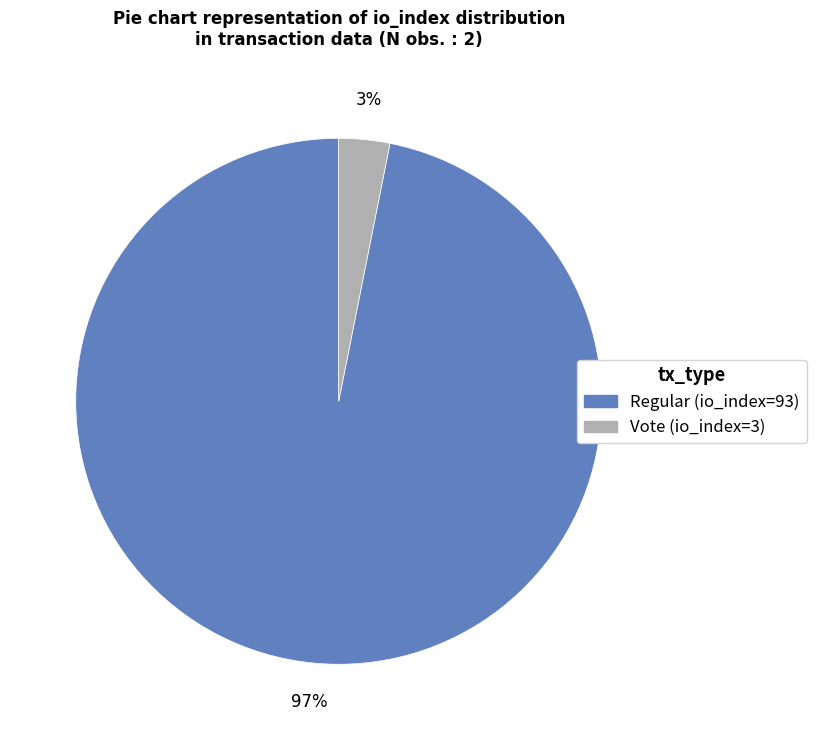

To the nearest percent, what portion does Vote (io_index=3) represent?

3%